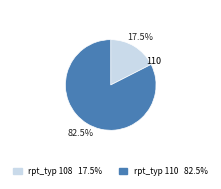

Does rpt_typ 110 82.5% account for over 50% of the chart?

Yes